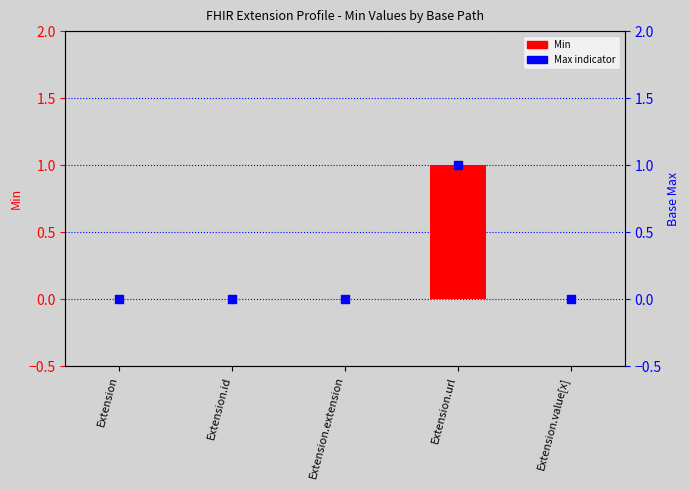

Which series has the largest Y range (max minus min)?

Min